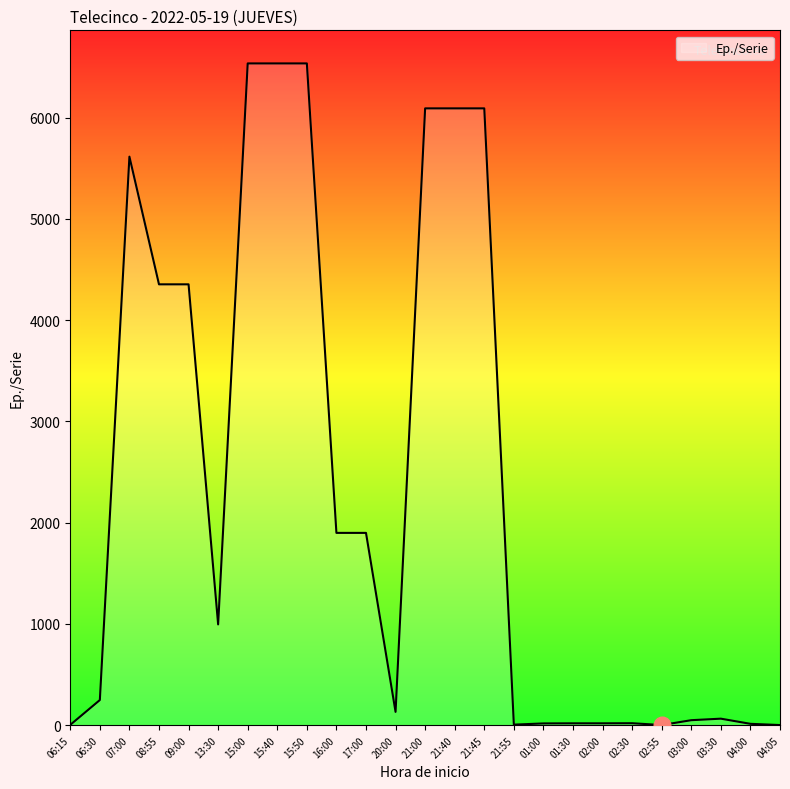

Count the number of categories in the chart.

25